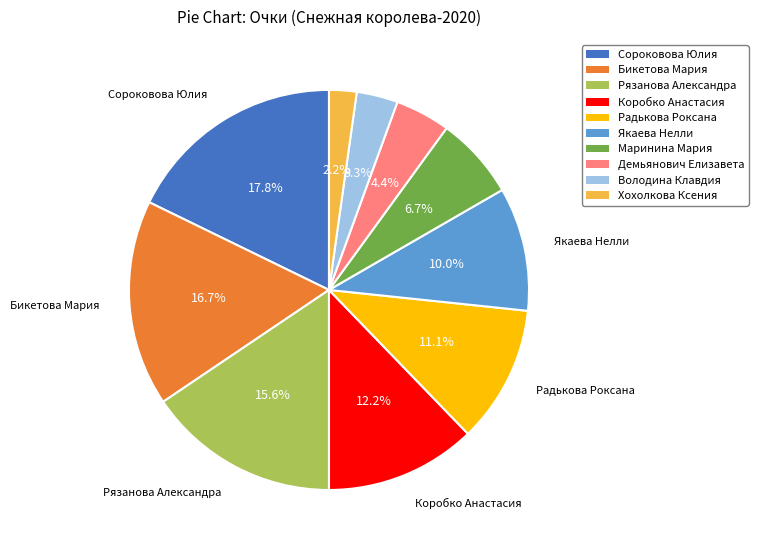

To the nearest percent, what is the difference between the Демьянович Елизавета and Хохолкова Ксения slice percentages?

2%